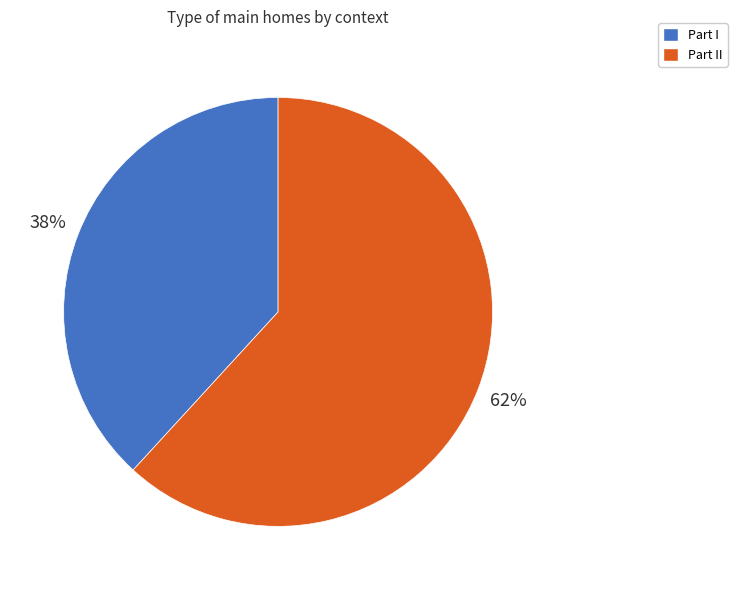

Count the number of slices in the pie.

2